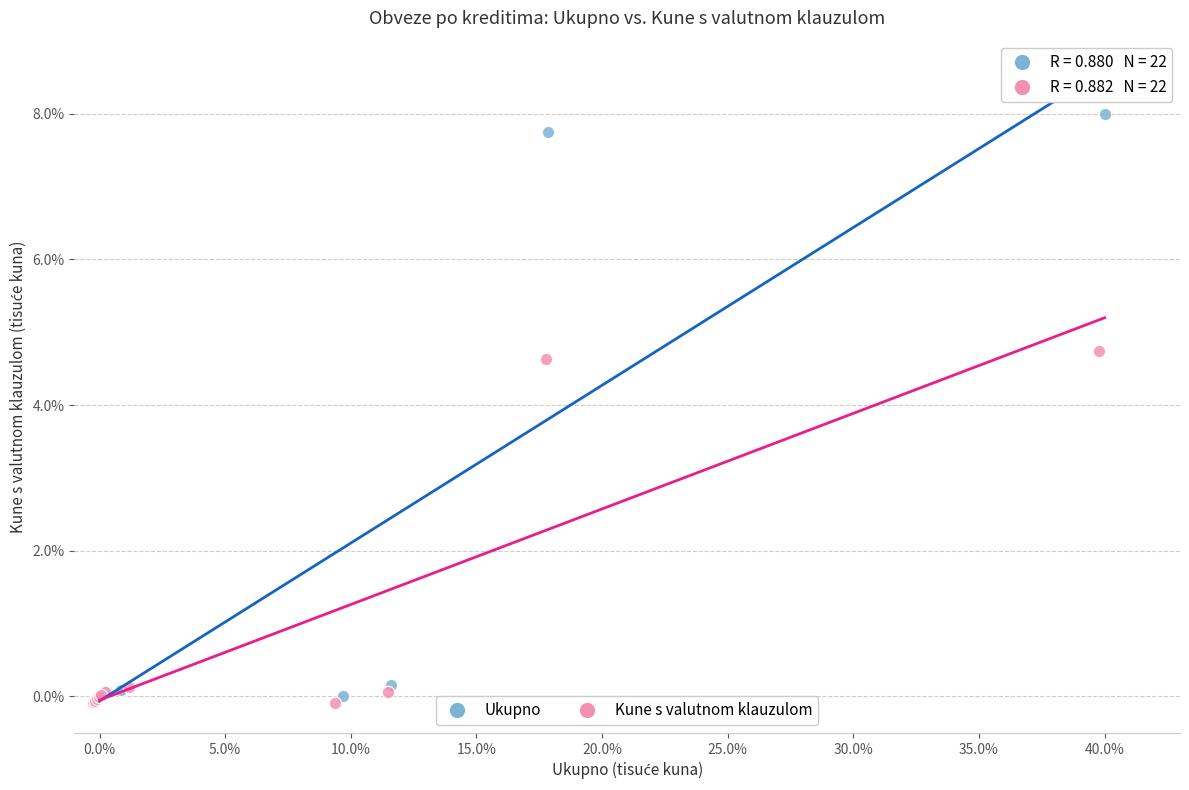

Which series reaches the minimum Y coordinate?

Kune s valutnom klauzulom